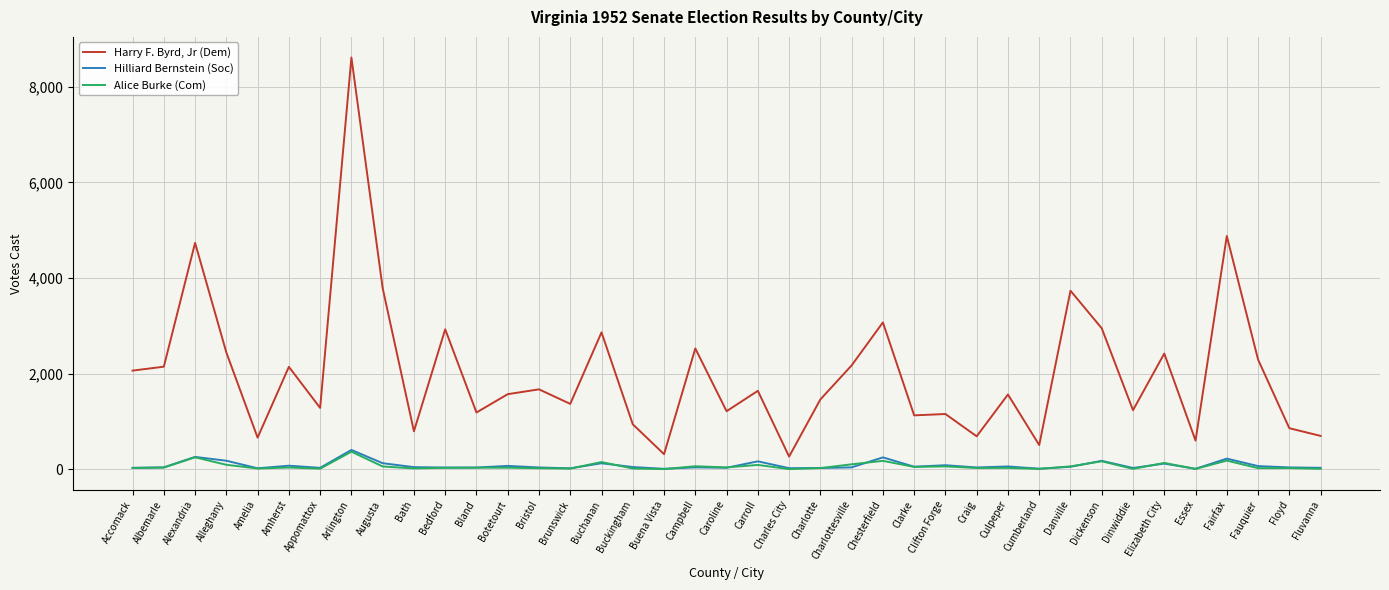

True or false: Hilliard Bernstein (Soc) and Harry F. Byrd, Jr (Dem) intersect in this chart.

False